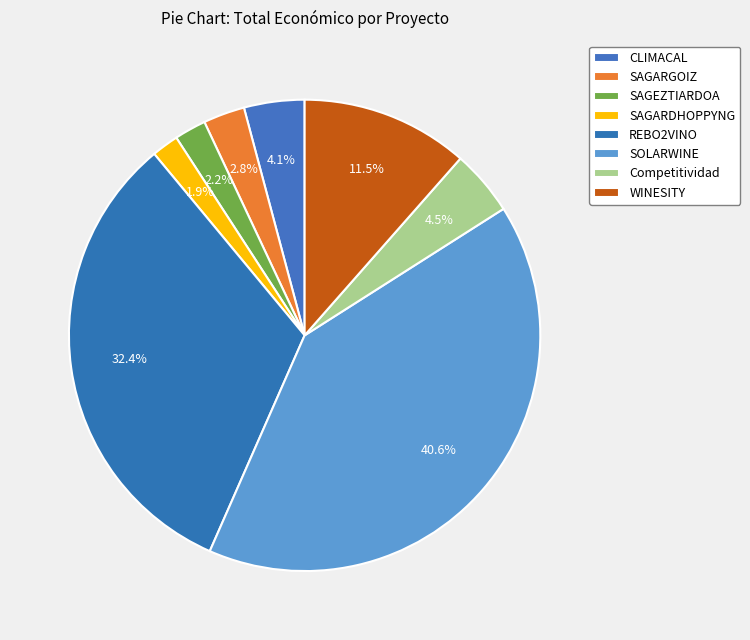

How many segments does this pie chart have?

8